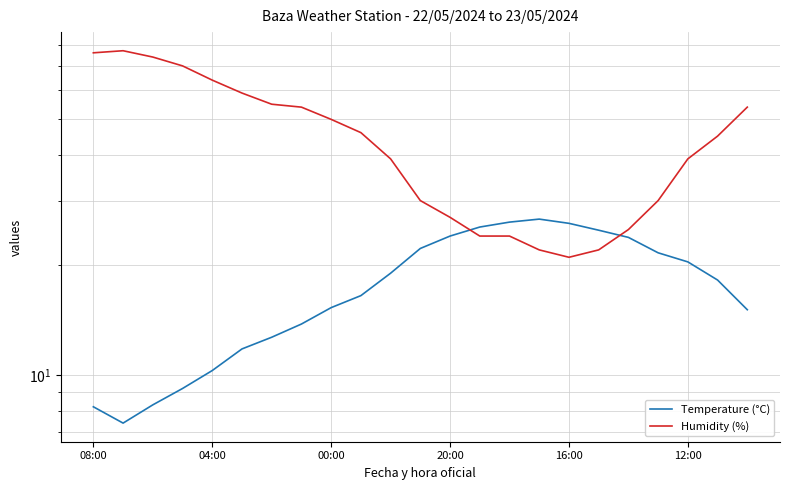

List the series in order of their overall mean, lowest first.

Temperature (°C), Humidity (%)